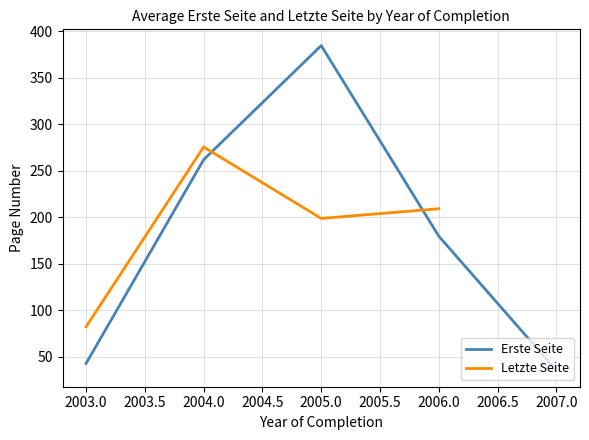

What are all the series names shown in the legend?

Erste Seite, Letzte Seite